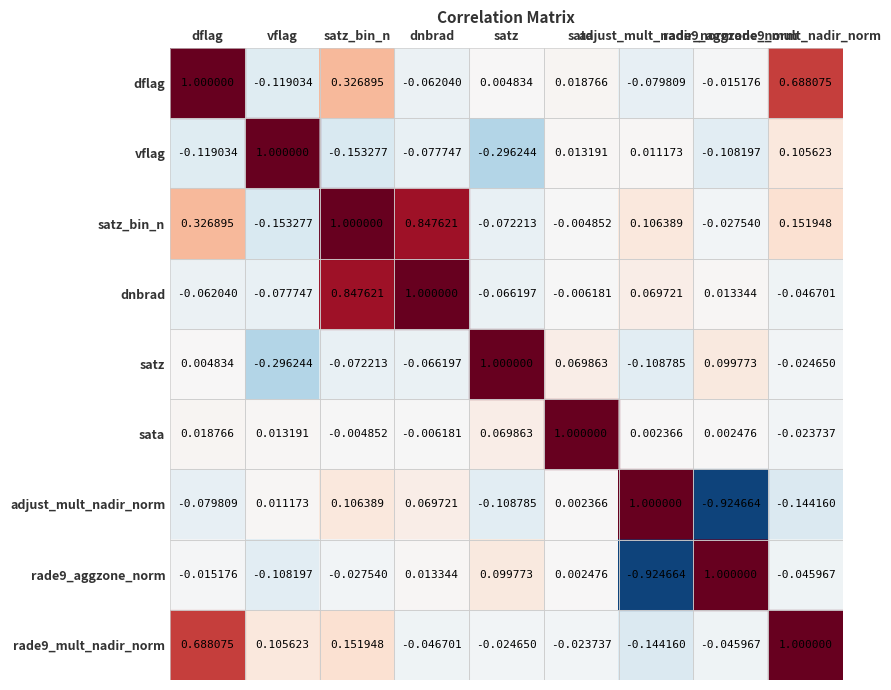

Reading left to right, extract all data points from this chart.

dflag: dflag=1.0	vflag=-0.1	satz_bin_n=0.3	dnbrad=-0.1	satz=0.0	sata=0.0	adjust_mult_nadir_norm=-0.1	rade9_aggzone_norm=-0.0	rade9_mult_nadir_norm=0.7
vflag: dflag=-0.1	vflag=1.0	satz_bin_n=-0.2	dnbrad=-0.1	satz=-0.3	sata=0.0	adjust_mult_nadir_norm=0.0	rade9_aggzone_norm=-0.1	rade9_mult_nadir_norm=0.1
satz_bin_n: dflag=0.3	vflag=-0.2	satz_bin_n=1.0	dnbrad=0.8	satz=-0.1	sata=-0.0	adjust_mult_nadir_norm=0.1	rade9_aggzone_norm=-0.0	rade9_mult_nadir_norm=0.2
dnbrad: dflag=-0.1	vflag=-0.1	satz_bin_n=0.8	dnbrad=1.0	satz=-0.1	sata=-0.0	adjust_mult_nadir_norm=0.1	rade9_aggzone_norm=0.0	rade9_mult_nadir_norm=-0.0
satz: dflag=0.0	vflag=-0.3	satz_bin_n=-0.1	dnbrad=-0.1	satz=1.0	sata=0.1	adjust_mult_nadir_norm=-0.1	rade9_aggzone_norm=0.1	rade9_mult_nadir_norm=-0.0
sata: dflag=0.0	vflag=0.0	satz_bin_n=-0.0	dnbrad=-0.0	satz=0.1	sata=1.0	adjust_mult_nadir_norm=0.0	rade9_aggzone_norm=0.0	rade9_mult_nadir_norm=-0.0
adjust_mult_nadir_norm: dflag=-0.1	vflag=0.0	satz_bin_n=0.1	dnbrad=0.1	satz=-0.1	sata=0.0	adjust_mult_nadir_norm=1.0	rade9_aggzone_norm=-0.9	rade9_mult_nadir_norm=-0.1
rade9_aggzone_norm: dflag=-0.0	vflag=-0.1	satz_bin_n=-0.0	dnbrad=0.0	satz=0.1	sata=0.0	adjust_mult_nadir_norm=-0.9	rade9_aggzone_norm=1.0	rade9_mult_nadir_norm=-0.0
rade9_mult_nadir_norm: dflag=0.7	vflag=0.1	satz_bin_n=0.2	dnbrad=-0.0	satz=-0.0	sata=-0.0	adjust_mult_nadir_norm=-0.1	rade9_aggzone_norm=-0.0	rade9_mult_nadir_norm=1.0